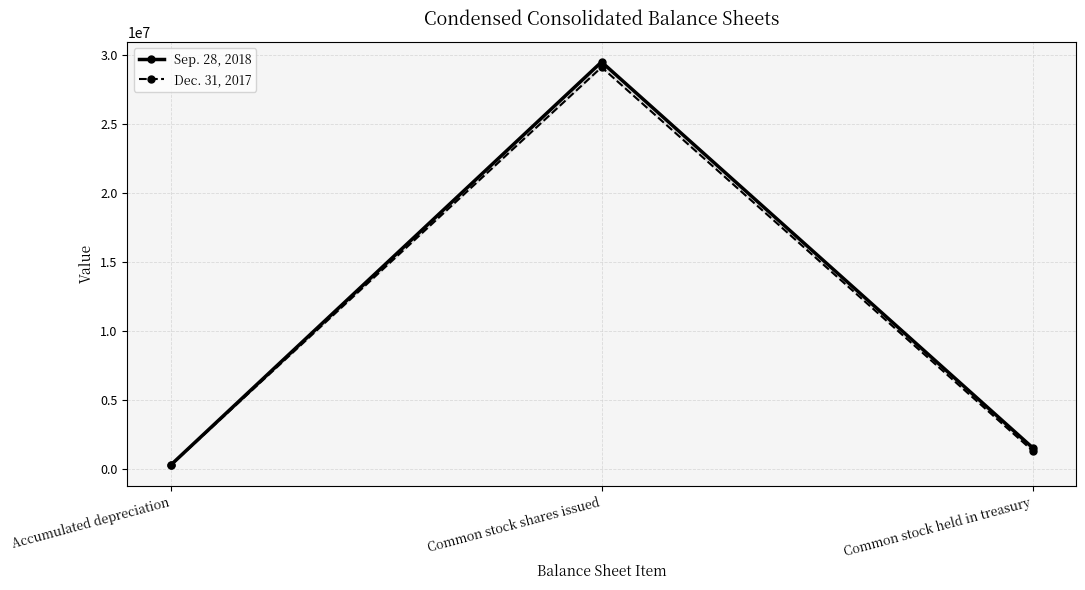

What is the label of the 3rd point from the right?

Accumulated depreciation